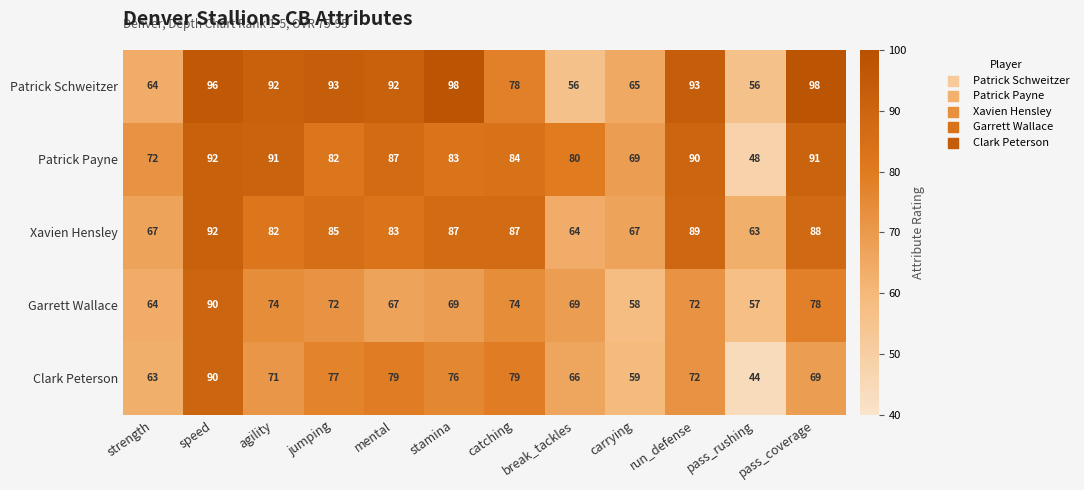

At catching, list the series in order from smallest to largest.

Garrett Wallace, Patrick Schweitzer, Clark Peterson, Patrick Payne, Xavien Hensley